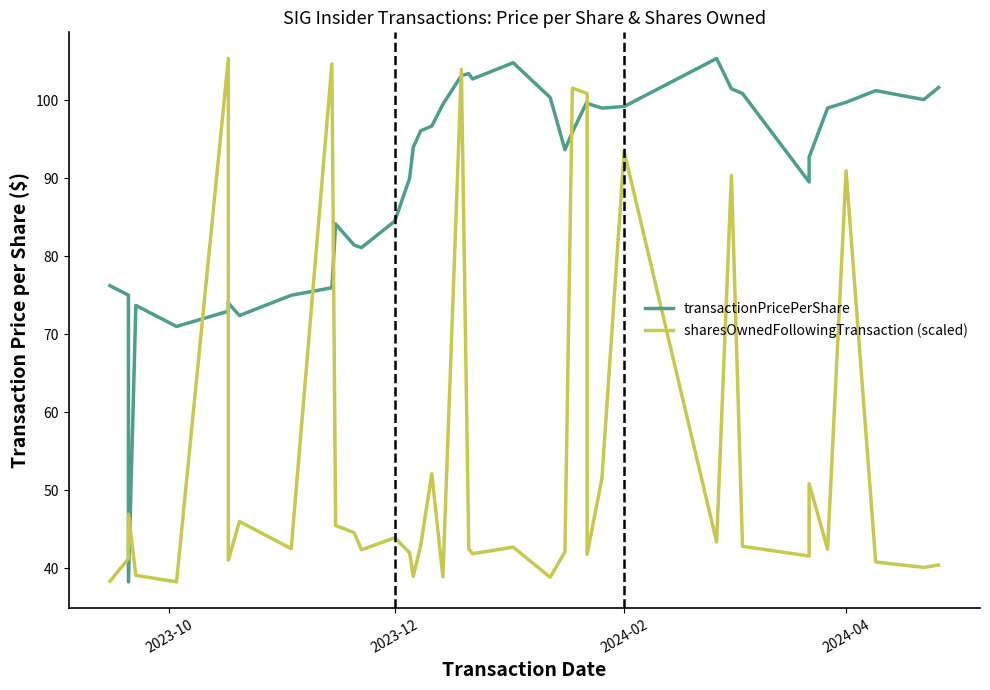

What is the difference between the second highest and second lowest values in the sharesOwnedFollowingTransaction (scaled) series?

66.3